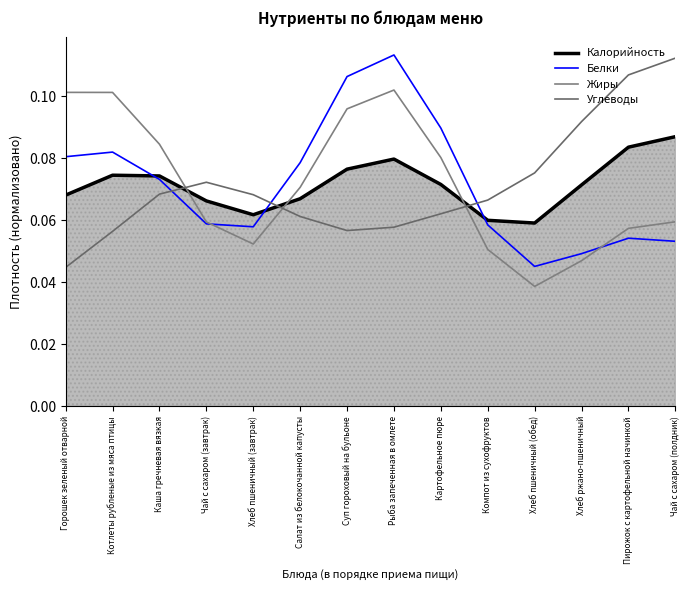

What position from the left is Каша гречневая вязкая?

3